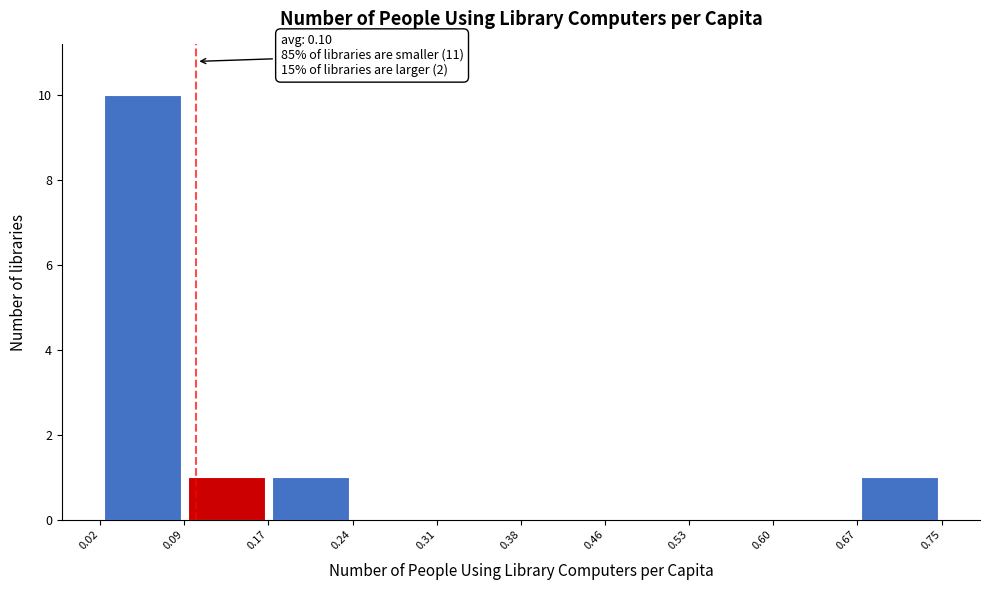

Which range on the x-axis has the tallest bar?

0.02 to 0.09